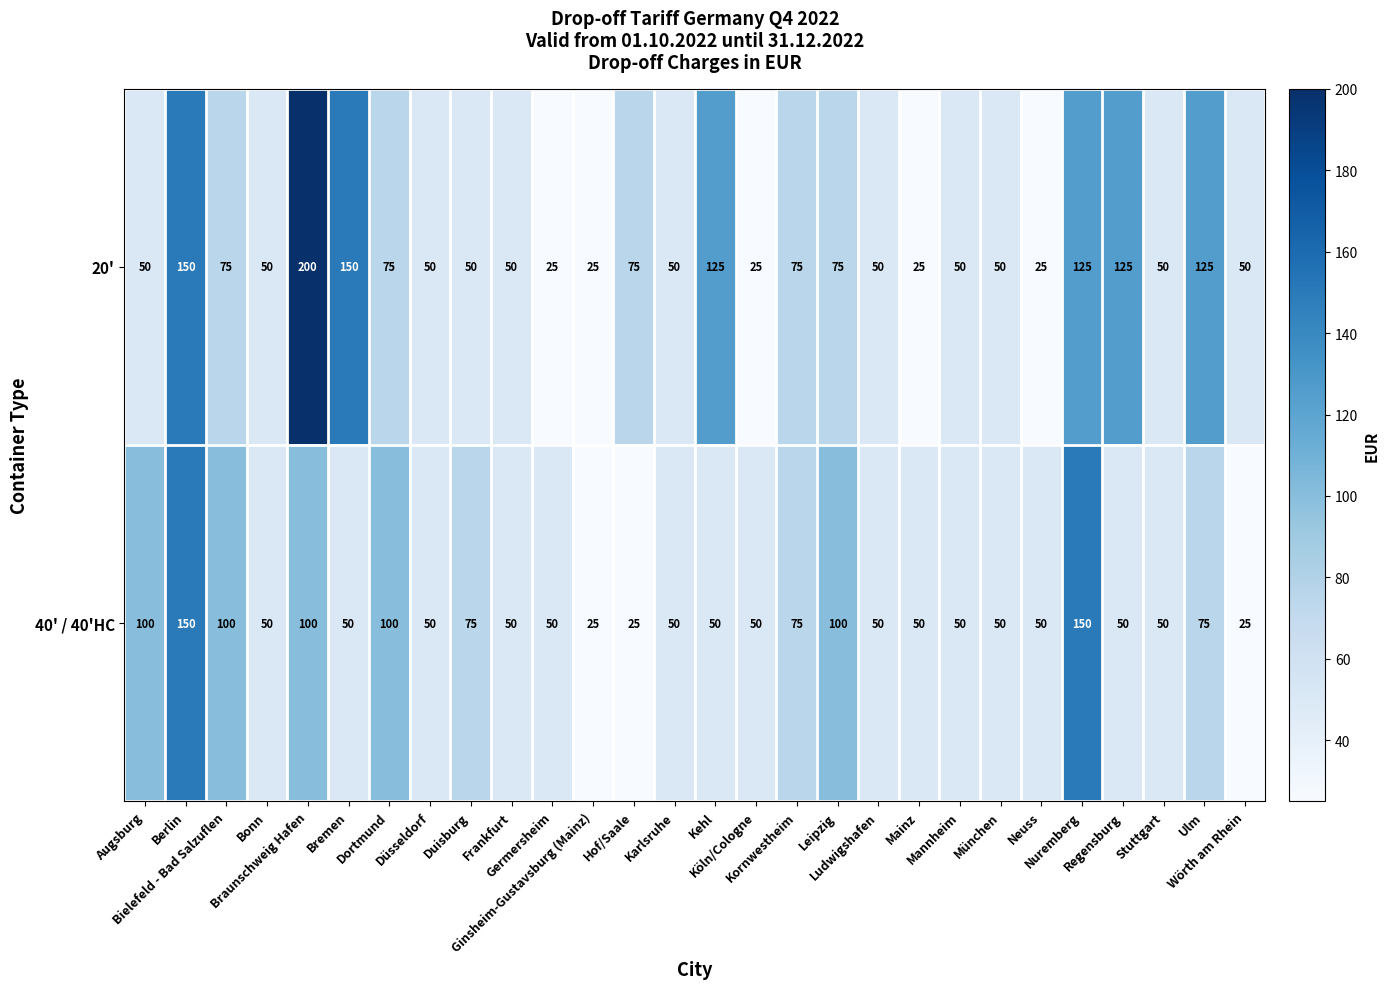

Count the 40' / 40'HC values in the range 50 to 100.

23